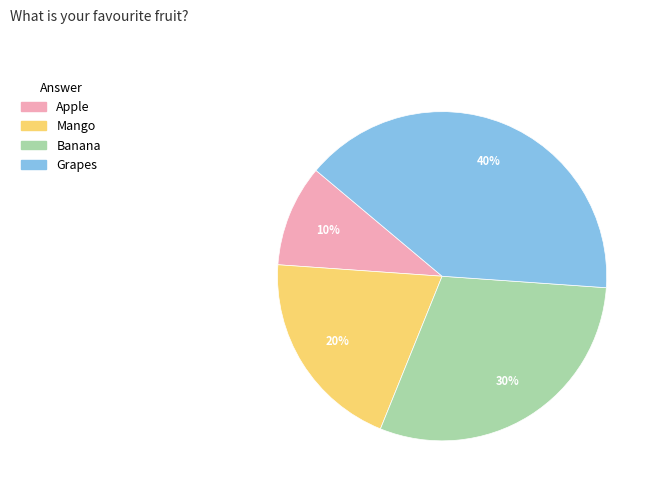

Rank the categories by value from lowest to highest.

Apple, Mango, Banana, Grapes